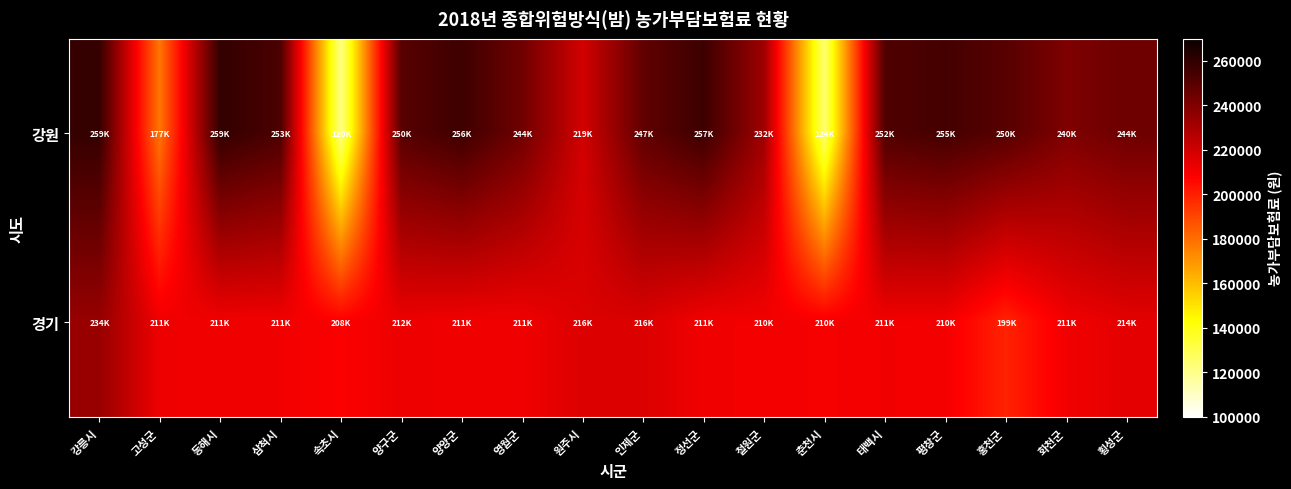

Between 고성군 and 원주시, which is larger?

원주시